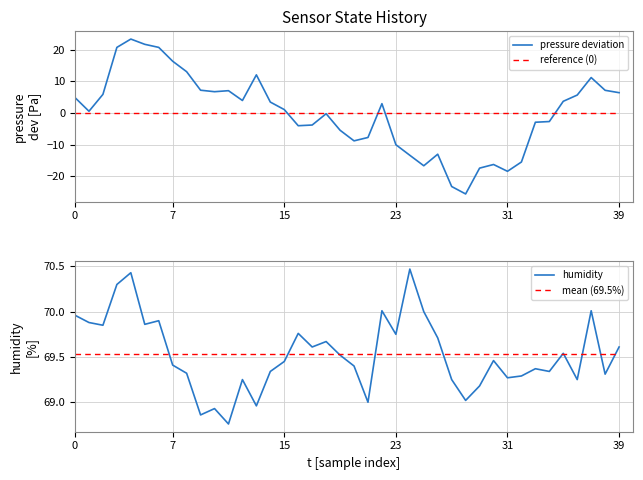

The pressure deviation series shows 4.2 at 39. True or false?

False